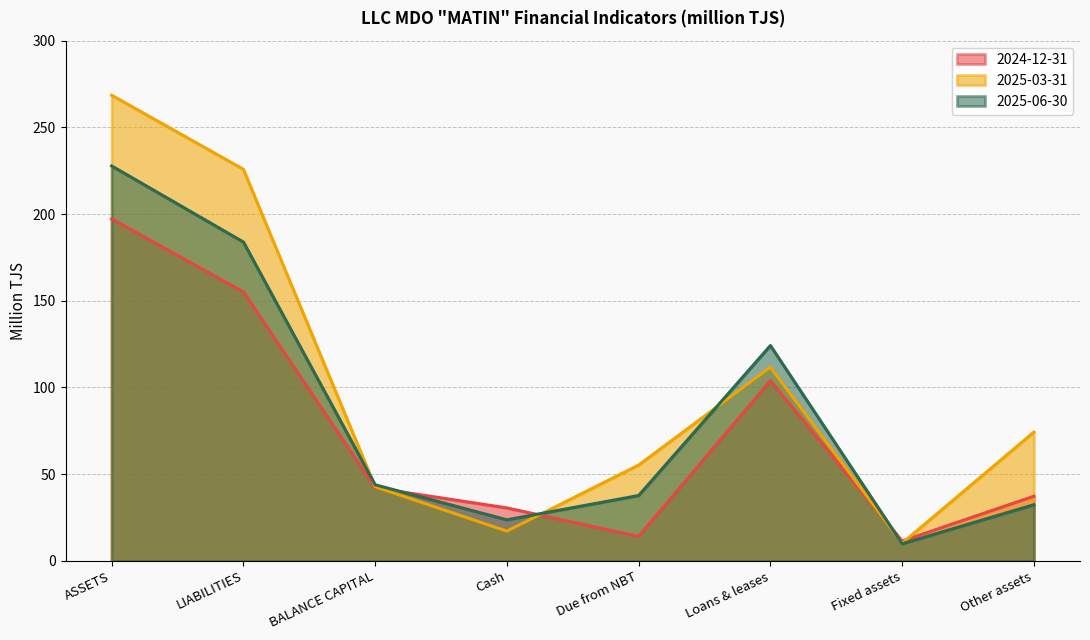

At which category does 2024-12-31 reach its first local valley?

Due from NBT